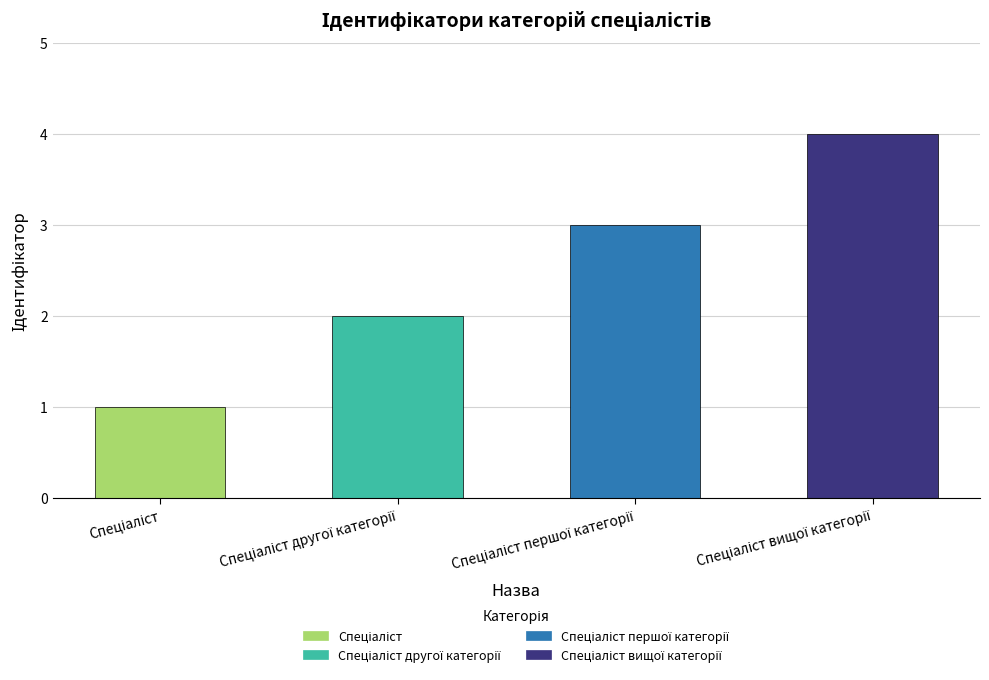

What is the maximum value shown in the chart?

4